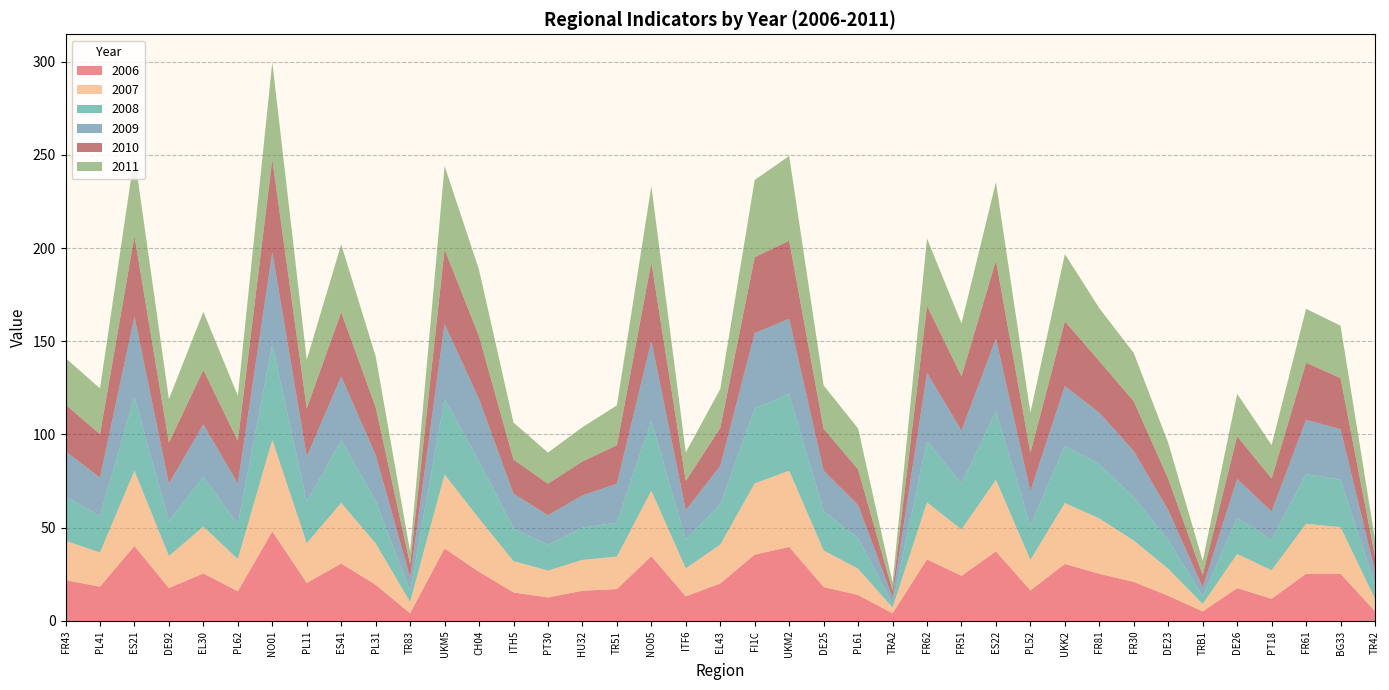

Reading left to right, what are all the values shown in this chart?

2006: 21.9	18.4	40.2	17.6	25.5	15.9	48.0	20.4	30.8	19.4	4.1	38.8	26.3	15.3	12.6	16.2	17.1	34.7	13.2	20.1	35.6	39.7	18.2	13.9	4.1	33.0	24.2	37.3	16.4	30.6	25.3	20.9	13.5	5.1	17.6	11.9	25.3	25.3	5.2
2007: 21.1	18.3	40.4	17.1	25.1	17.3	49.1	21.3	32.5	22.2	6.1	39.7	28.6	16.8	14.4	16.5	17.4	35.1	15.0	20.8	38.2	40.8	19.6	14.1	3.1	30.6	24.8	38.4	16.3	32.7	29.7	22.2	14.5	4.0	18.3	15.3	26.8	25.0	6.7
2008: 23.7	19.7	39.8	18.6	26.8	18.5	51.2	22.3	33.6	22.8	5.9	40.4	30.8	17.8	13.8	17.3	18.2	37.7	15.4	21.7	40.2	41.2	21.1	16.4	2.1	32.9	24.6	36.7	18.6	30.7	29.1	23.2	15.5	4.1	19.3	16.4	26.7	25.4	7.7
2009: 24.3	20.5	42.8	20.3	28.0	22.0	49.4	24.2	34.2	24.6	7.1	40.2	33.2	18.4	15.9	17.2	20.9	42.6	15.8	20.5	40.4	40.3	21.6	17.7	3.4	36.6	28.4	38.9	18.3	32.1	27.6	24.7	15.9	4.8	20.9	15.1	29.1	27.1	7.0
2010: 25.0	23.3	43.2	22.0	29.2	22.9	49.9	25.8	34.5	25.6	7.2	40.0	33.7	18.3	16.9	18.2	20.6	42.3	15.7	20.4	40.7	41.9	22.5	19.2	3.5	35.9	29.1	42.0	20.6	34.7	27.7	26.7	16.8	6.6	22.9	17.7	30.6	27.4	8.0
2011: 25.0	24.5	43.2	23.3	31.2	24.2	52.0	26.0	36.3	27.3	6.8	44.7	35.6	19.8	16.7	18.3	21.4	40.8	15.3	20.9	41.4	45.4	23.3	21.9	4.4	36.1	28.3	42.0	21.4	36.1	28.3	25.9	19.2	7.7	22.8	17.9	28.9	28.1	9.3